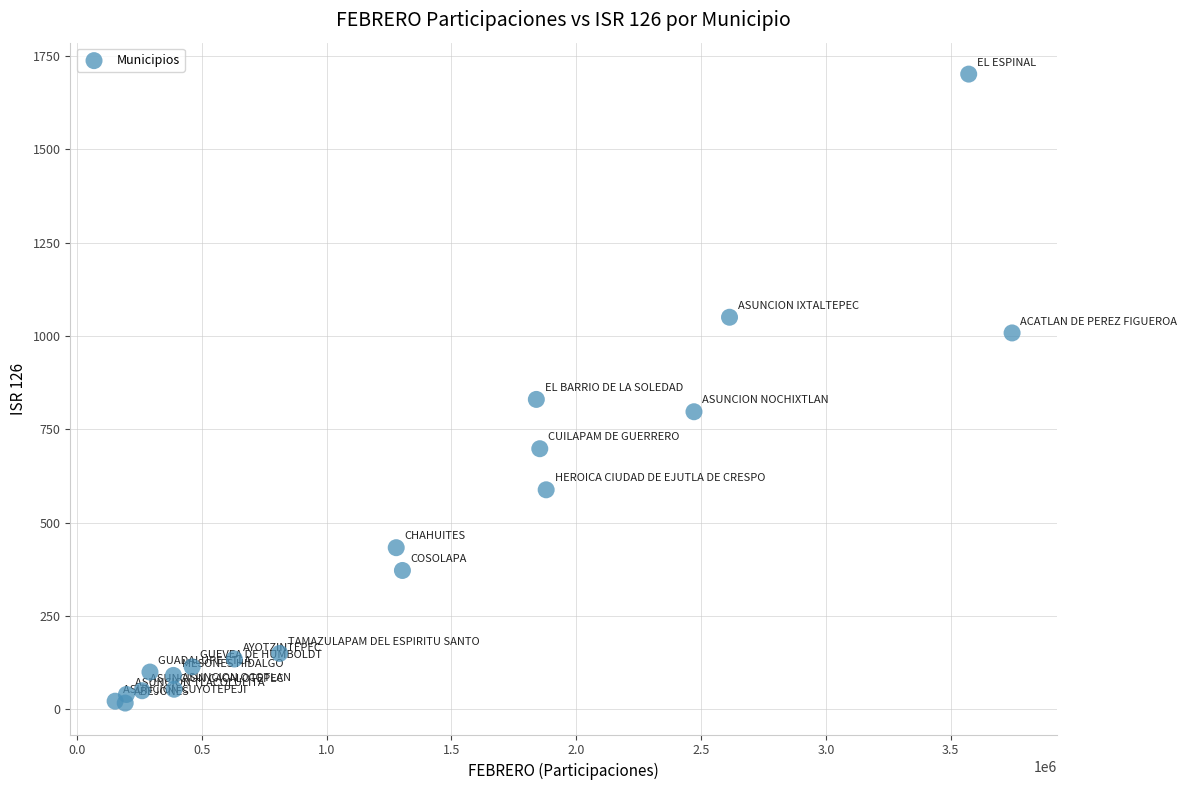

What is the range of Y values (max minus min)?

1684